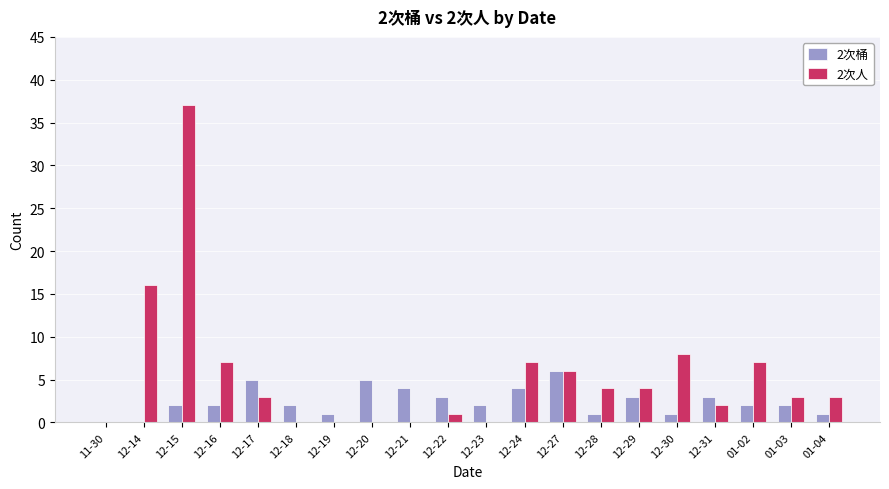

What is the sum of all 2次桶 values?

49